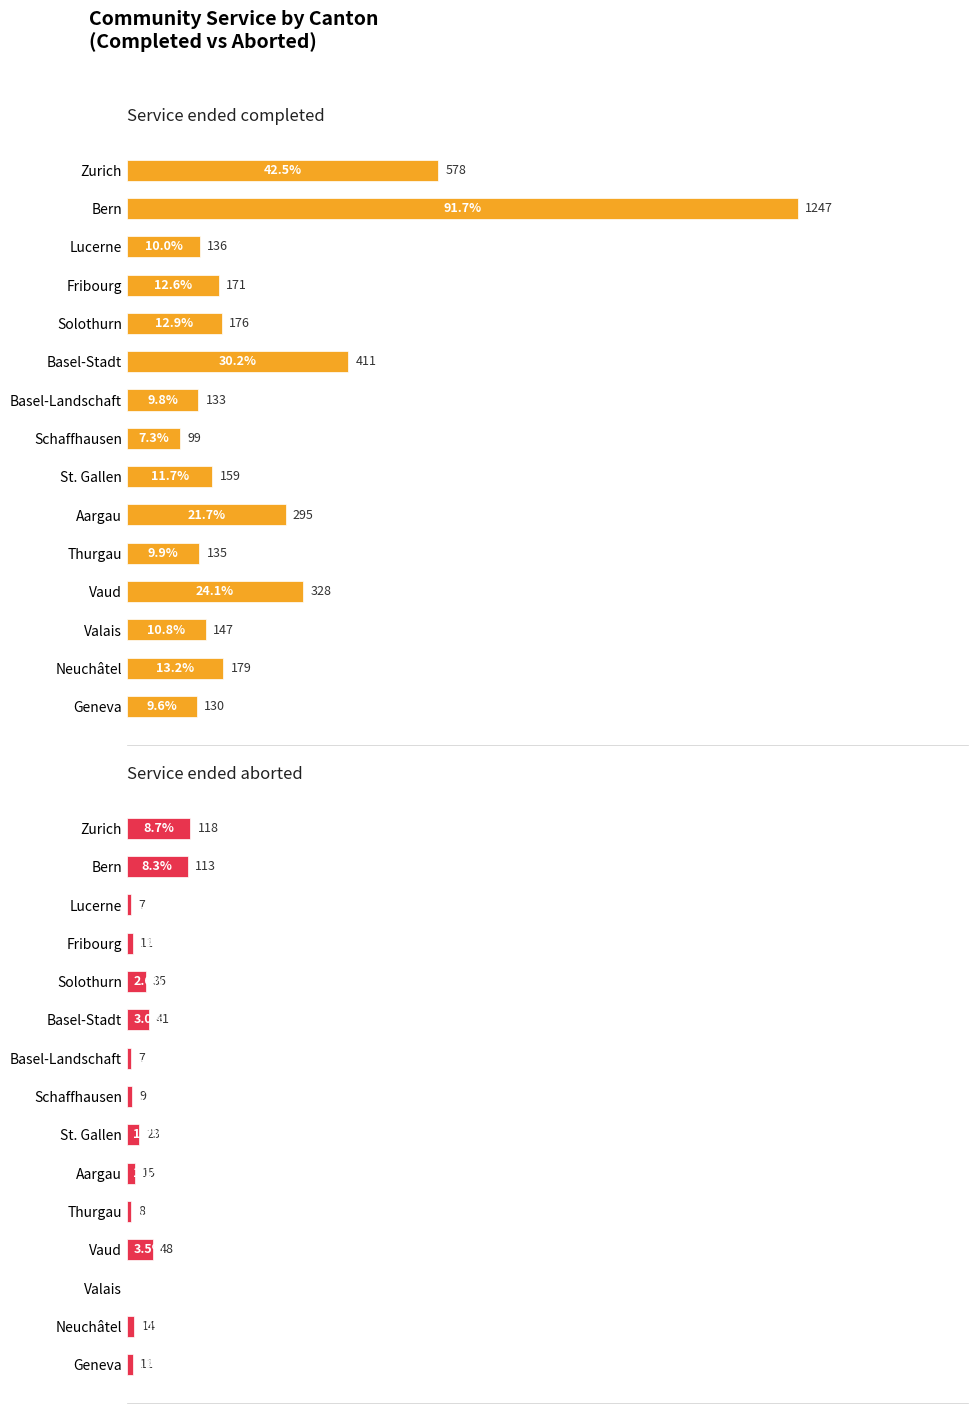

What is the highest value of the Service ended completed series?

1247